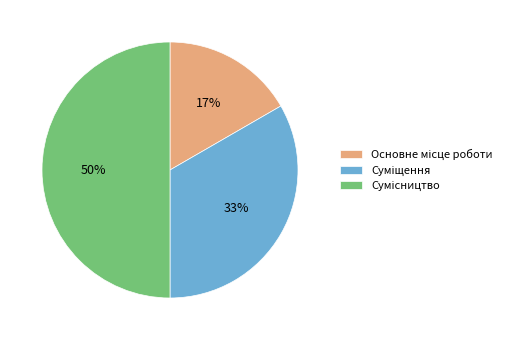

How many slices are in this pie chart?

3